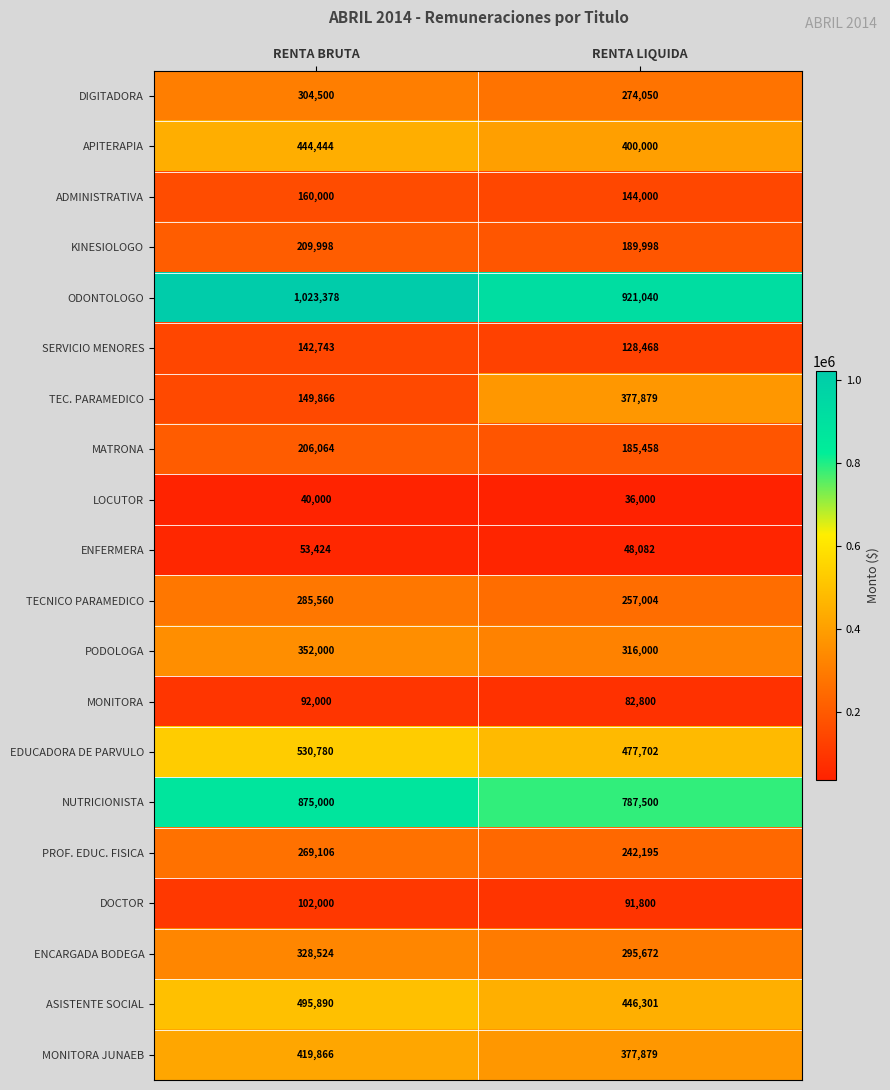

What is the average value of the ODONTOLOGO series?

972209